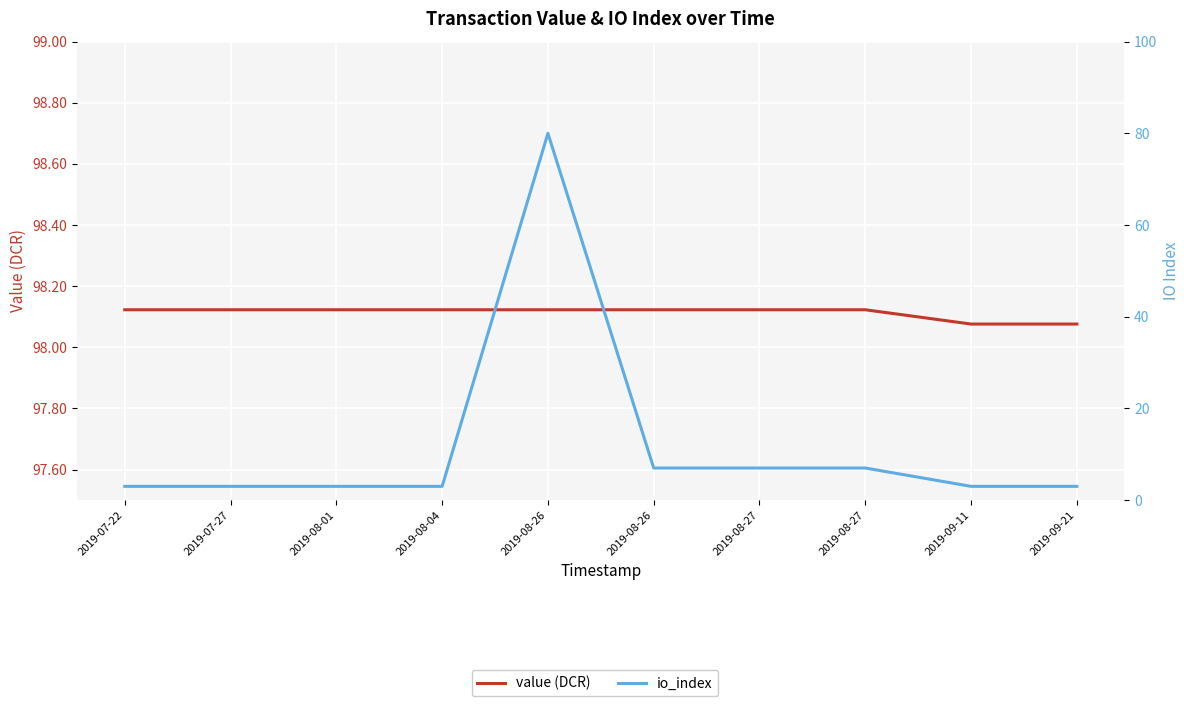

Count the number of categories in the chart.

10